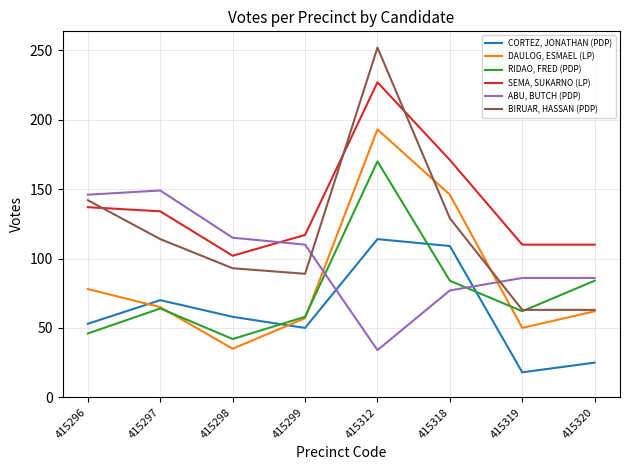

At which category does ABU, BUTCH (PDP) reach its first local valley?

415312